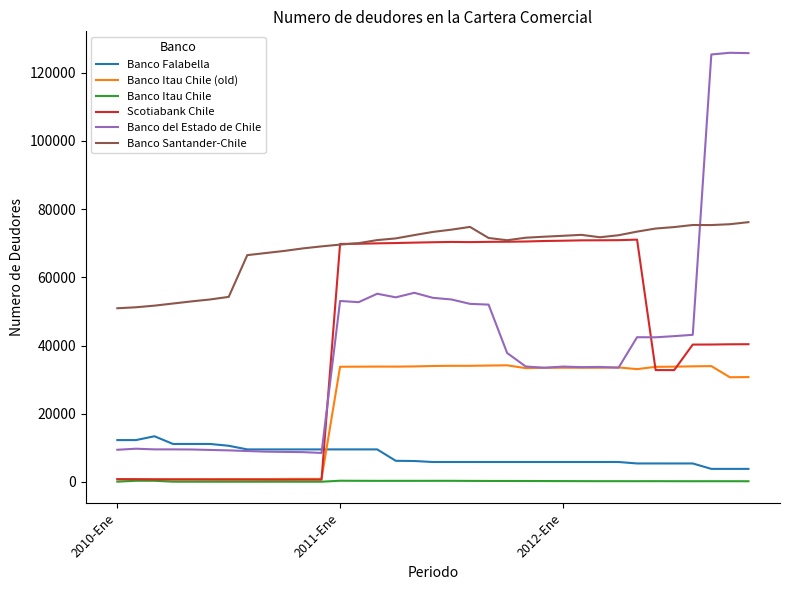

Which series has the largest total across all categories?

Banco Santander-Chile